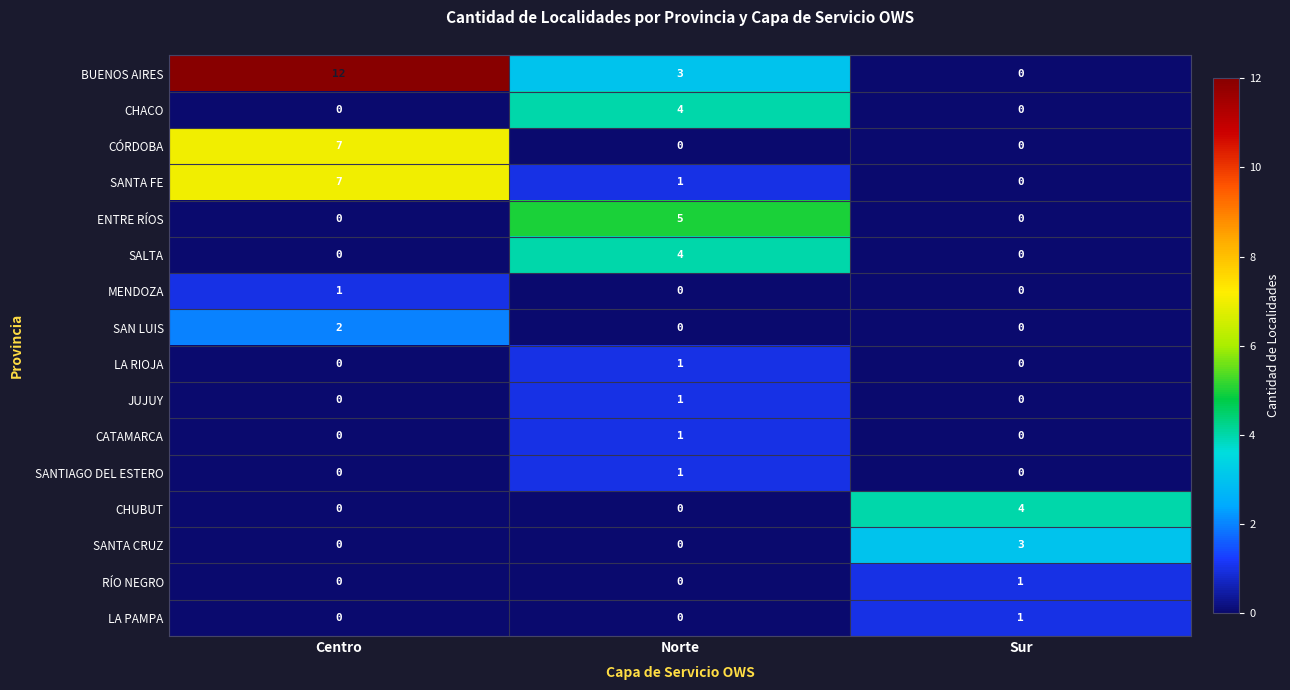

The value of SANTIAGO DEL ESTERO at Norte is 2. True or false?

False